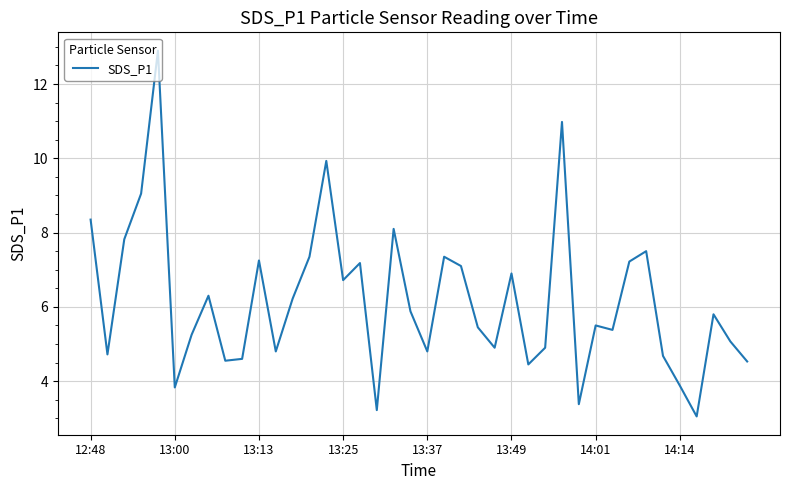

What is the greatest value displayed?

12.9